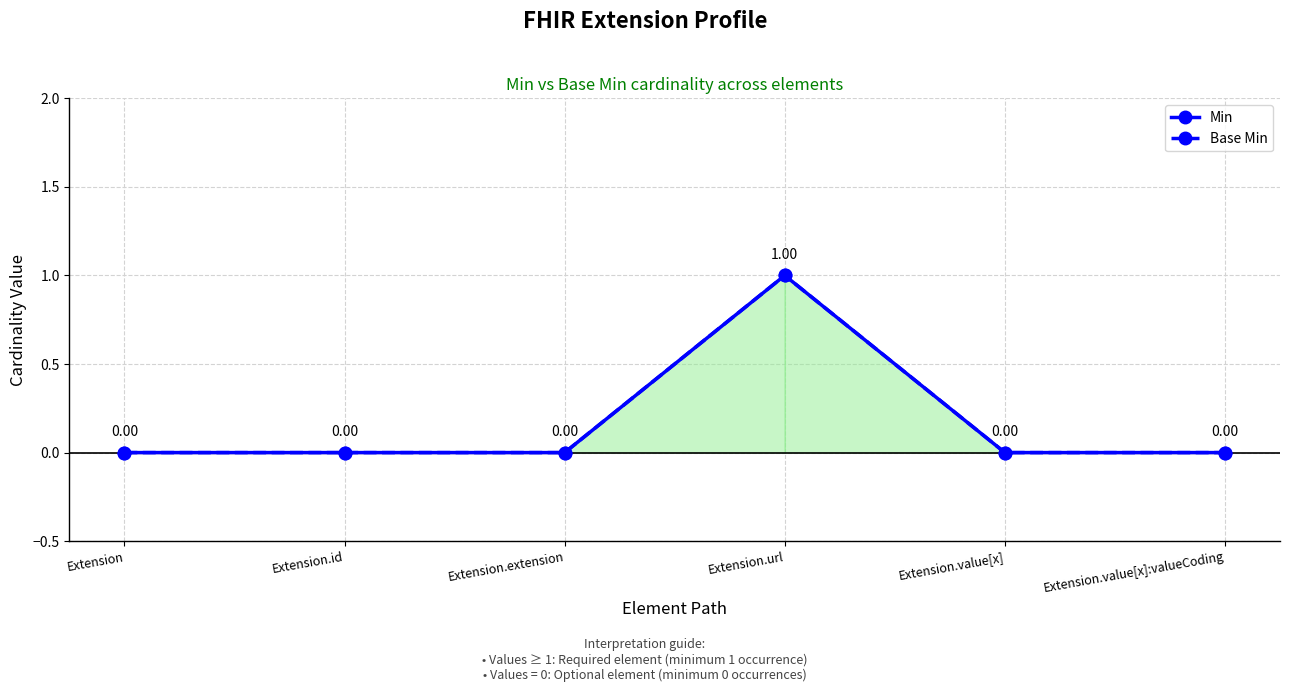

Count the Min values in the range 0 to 1.

6